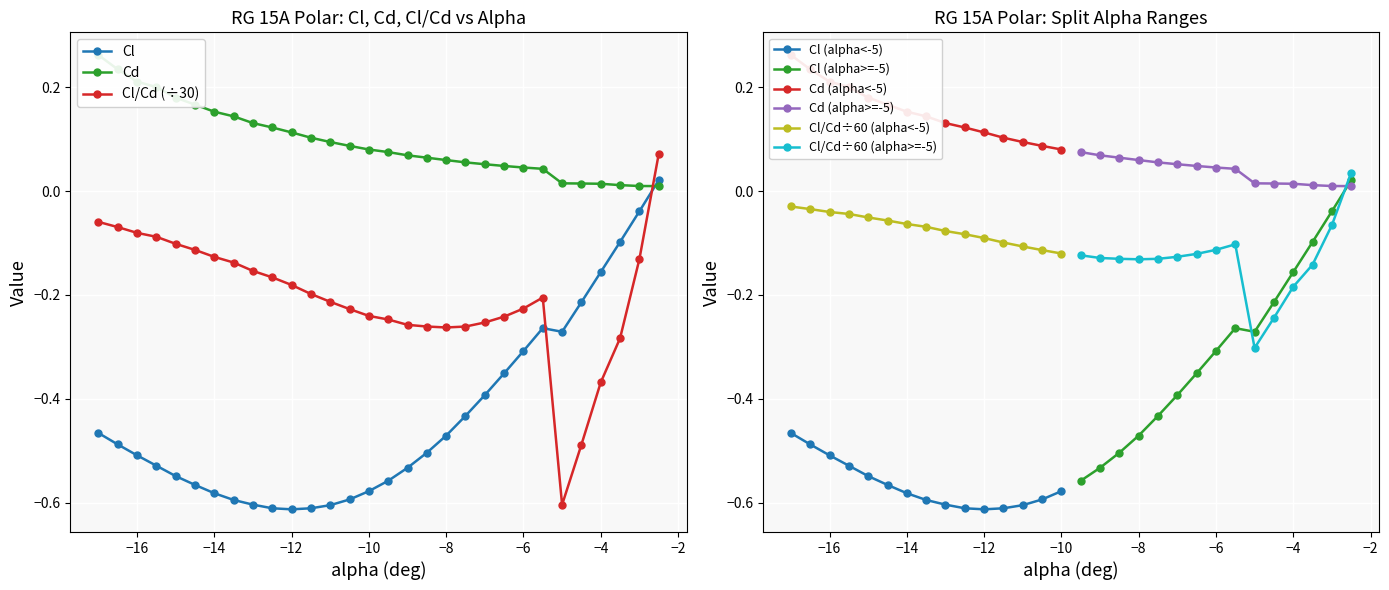

True or false: Cl and Cl/Cd (÷30) cross at least once.

True